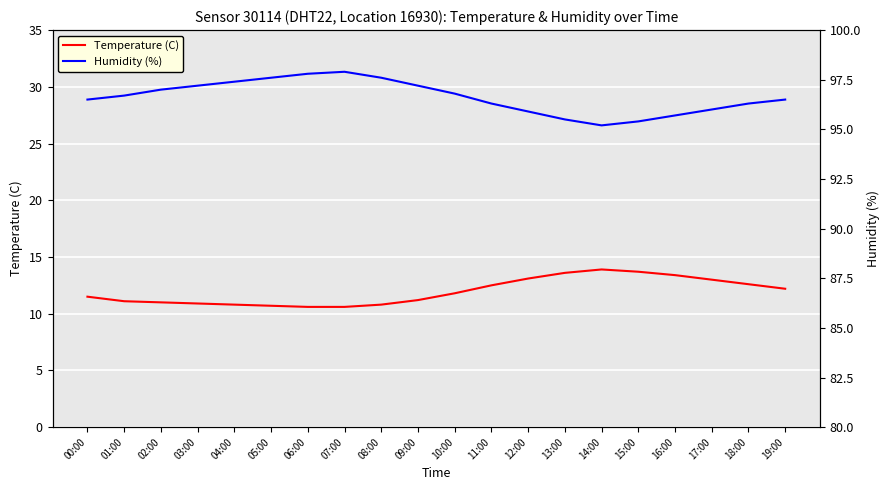

What value does the Humidity (%) series have at 02:00?

97.0